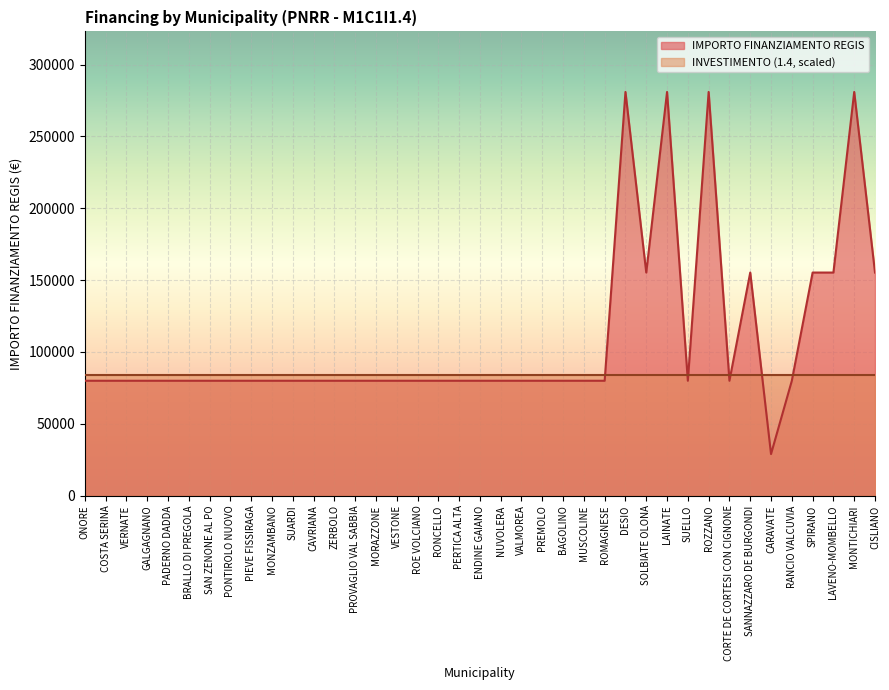

Rank the categories by value from highest to lowest.

DESIO, LAINATE, ROZZANO, MONTICHIARI, SOLBIATE OLONA, SANNAZZARO DE BURGONDI, SPIRANO, LAVENO-MOMBELLO, CISLIANO, ONORE, COSTA SERINA, VERNATE, GALGAGNANO, PADERNO DADDA, BRALLO DI PREGOLA, SAN ZENONE AL PO, PONTIROLO NUOVO, PIEVE FISSIRAGA, MONZAMBANO, SUARDI, CAVRIANA, ZERBOLO, PROVAGLIO VAL SABBIA, MORAZZONE, VESTONE, ROE VOLCIANO, RONCELLO, PERTICA ALTA, ENDINE GAIANO, NUVOLERA, VALMOREA, PREMOLO, BAGOLINO, MUSCOLINE, ROMAGNESE, SUELLO, CORTE DE CORTESI CON CIGNONE, RANCIO VALCUVIA, CARAVATE